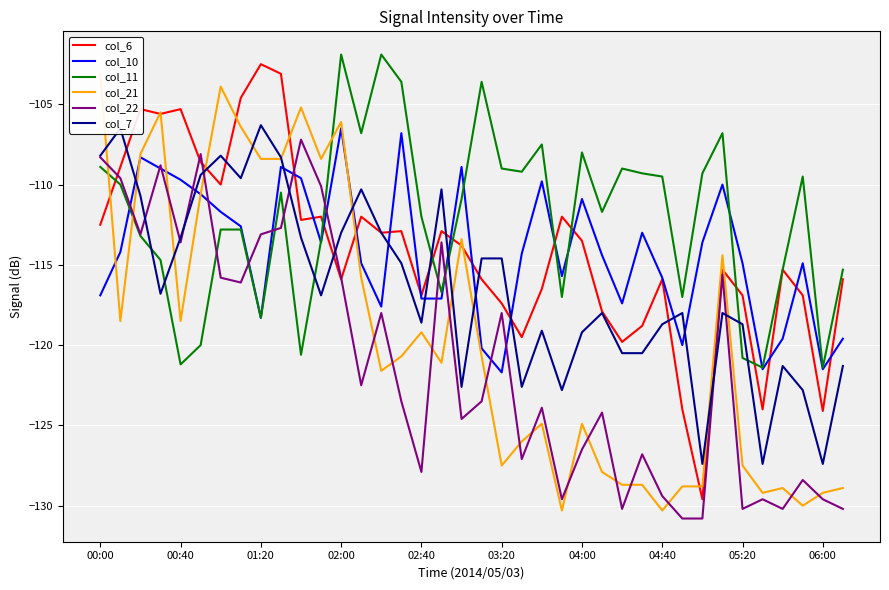

Count the number of data series in this chart.

6